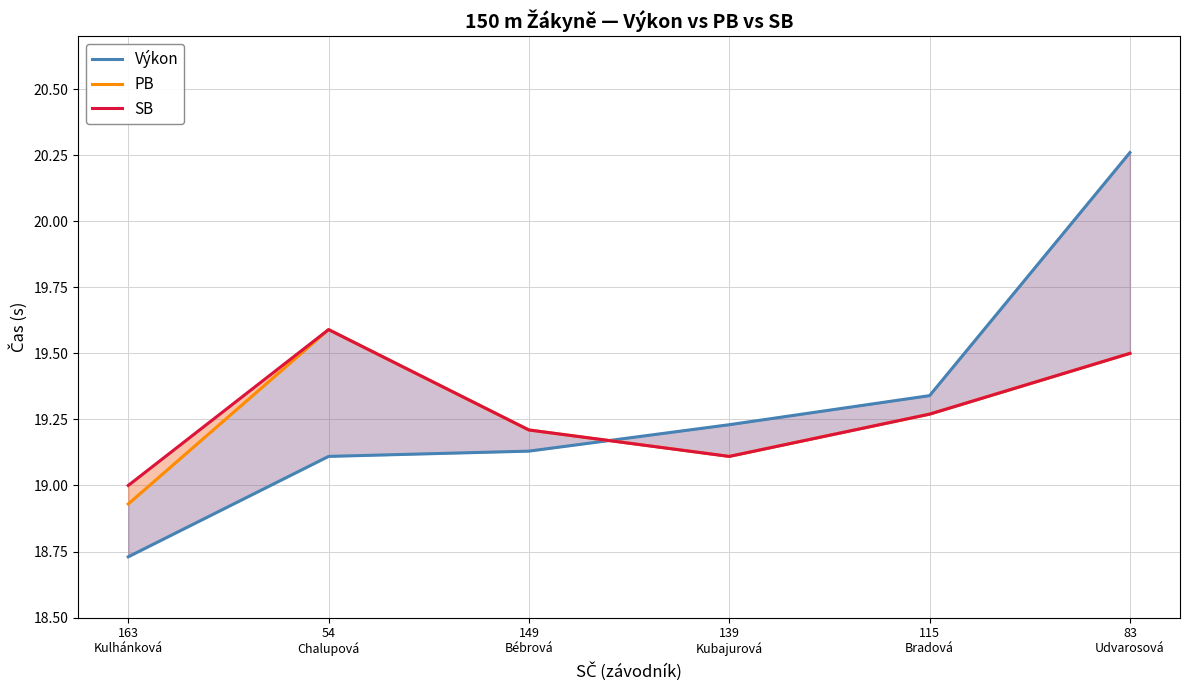

How many data points in Výkon are above 19?

5